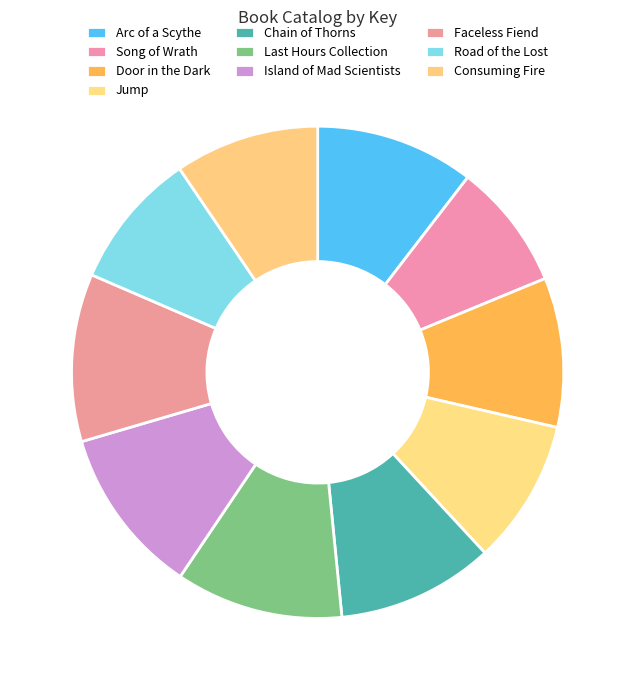

What is the largest slice in the pie chart?

Island of Mad Scientists